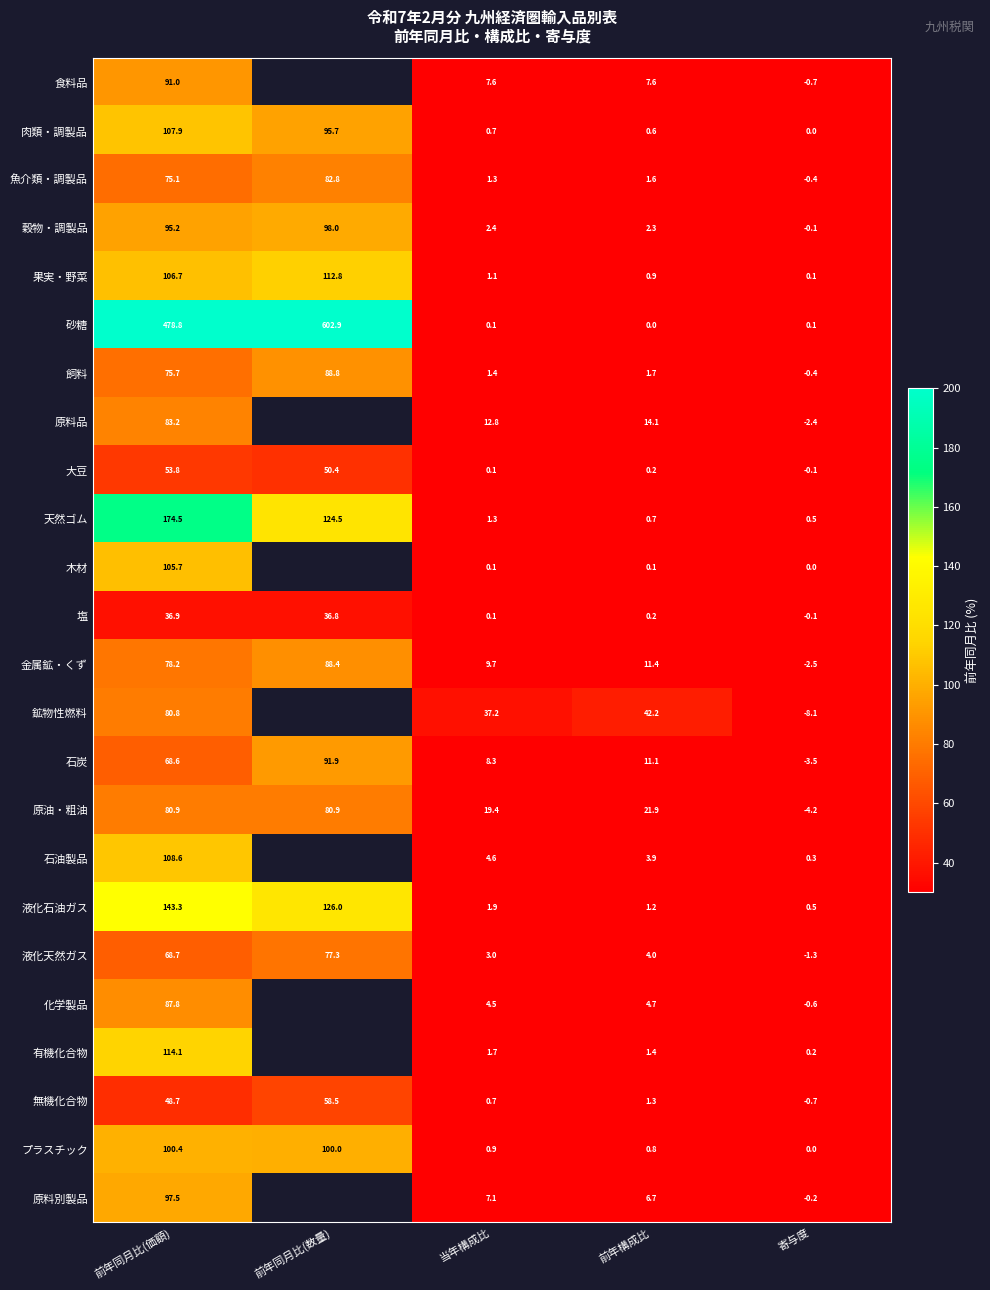

The value of プラスチック at 前年構成比 is 0.8. True or false?

True